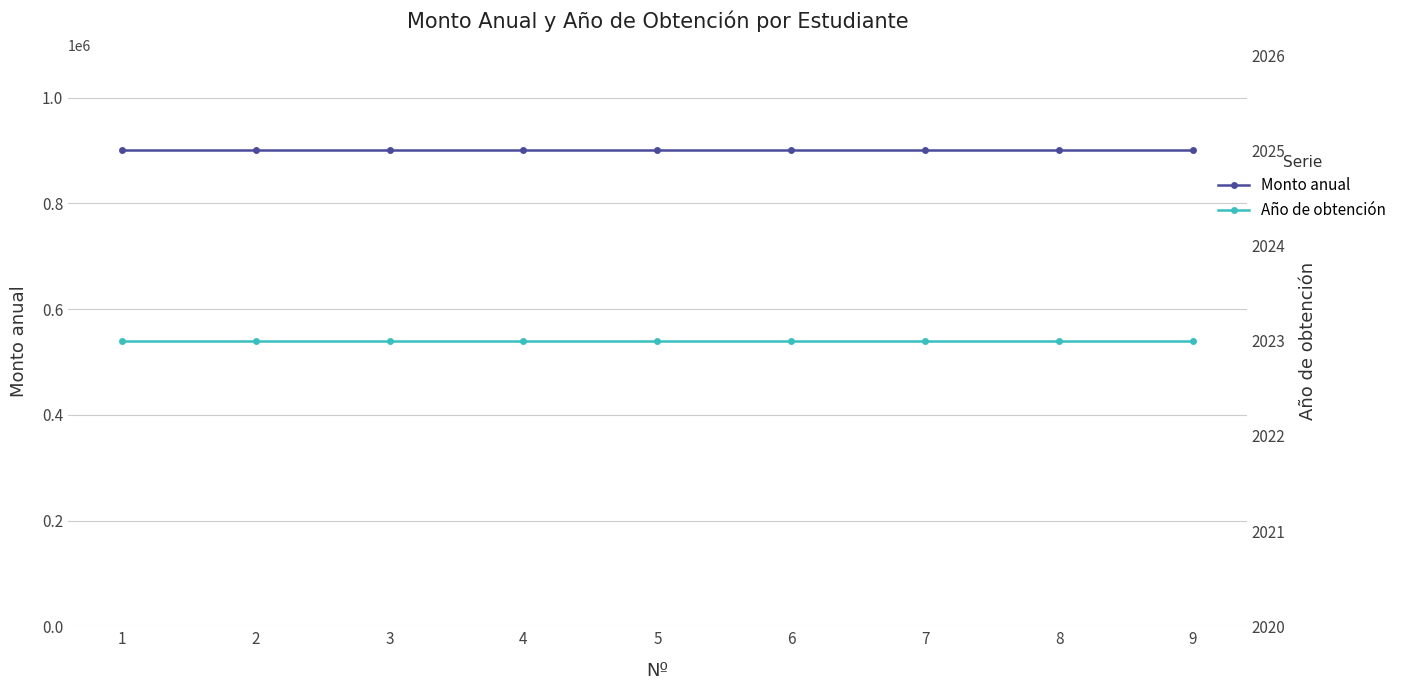

Rank the categories by Monto anual value from lowest to highest.

1, 2, 3, 4, 5, 6, 7, 8, 9